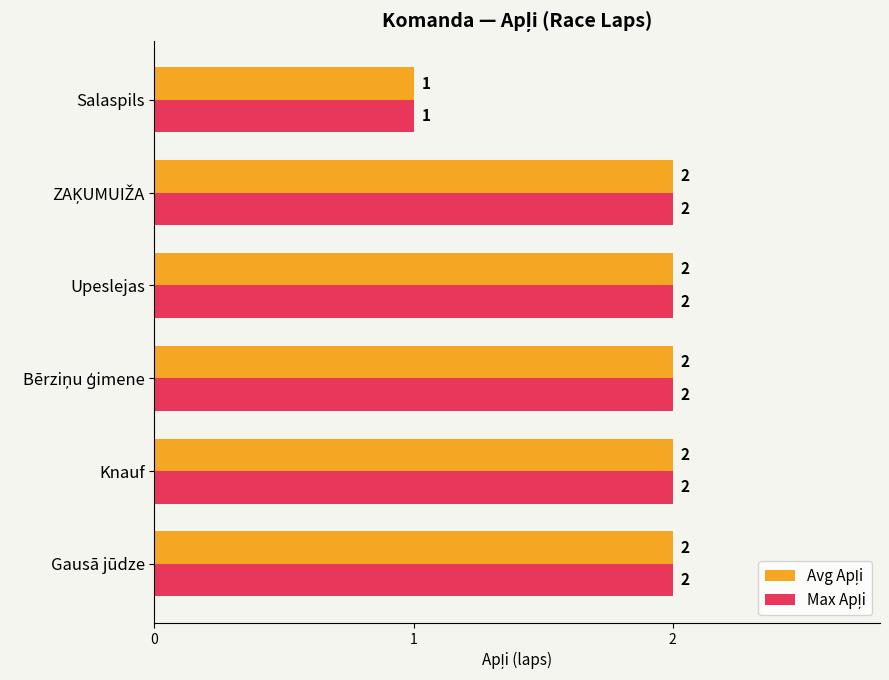

Which label corresponds to the smallest value in the chart?

Salaspils